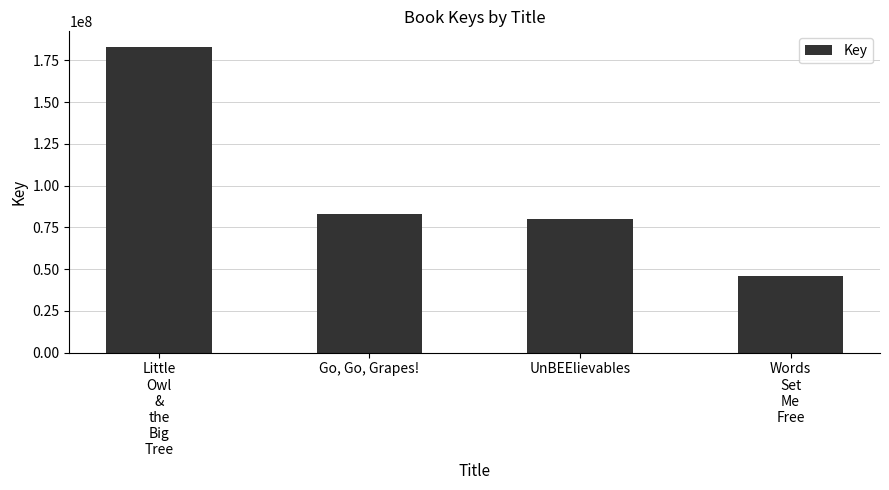

List the labels in order of value, smallest first.

Words
Set
Me
Free, UnBEElievables, Go, Go, Grapes!, Little
Owl
&
the
Big
Tree